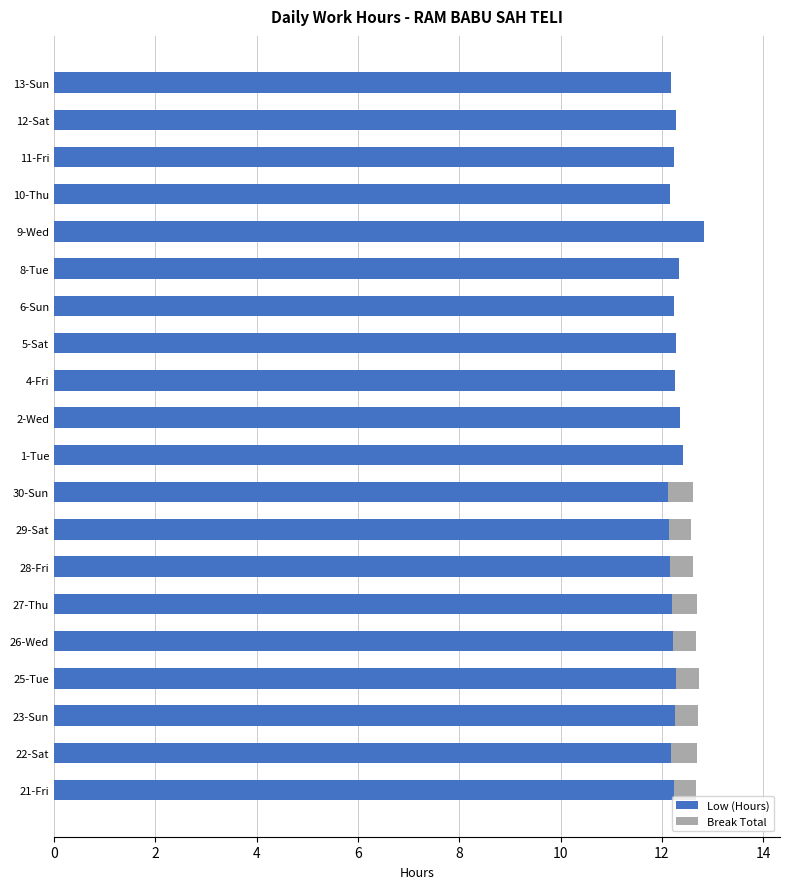

The Low (Hours) series shows 21.1 at 30-Sun. True or false?

False